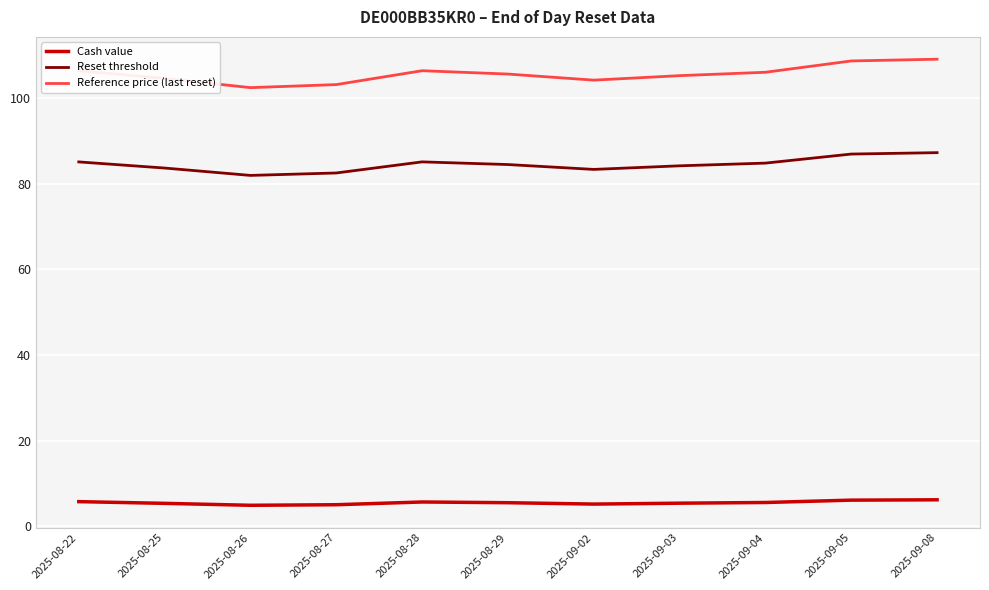

At how many categories does at least one series exceed 79?

11